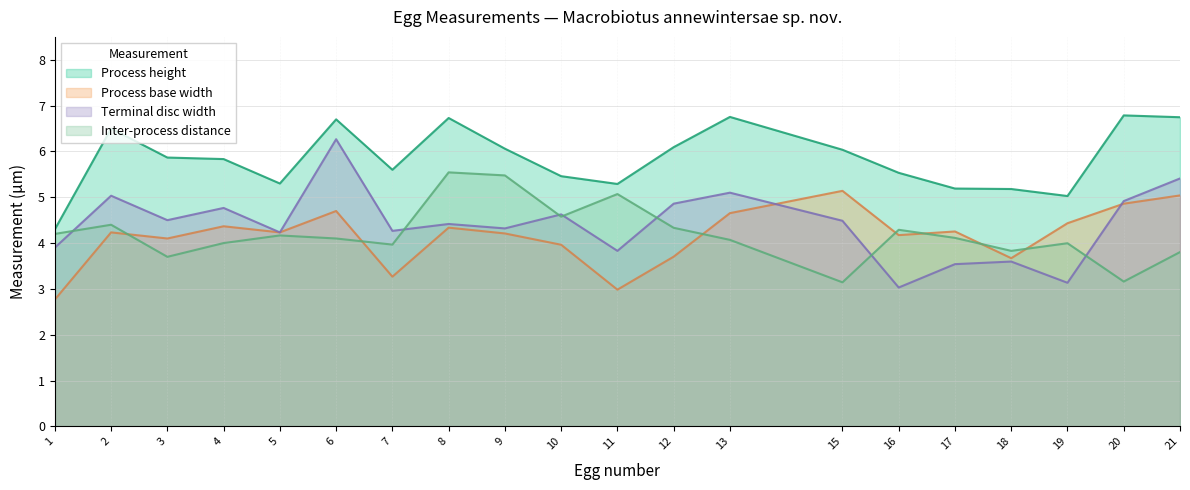

Reading right to left, what are all the values shown in this chart?

Process height: 6.7	6.8	5.0	5.2	5.2	5.5	6.0	6.8	6.1	5.3	5.5	6.1	6.7	5.6	6.7	5.3	5.8	5.9	6.5	4.3
Process base width: 5.0	4.9	4.4	3.7	4.3	4.2	5.1	4.7	3.7	3.0	4.0	4.2	4.3	3.3	4.7	4.2	4.4	4.1	4.2	2.8
Terminal disc width: 5.4	4.9	3.1	3.6	3.5	3.0	4.5	5.1	4.9	3.8	4.6	4.3	4.4	4.3	6.3	4.2	4.8	4.5	5.0	3.9
Inter-process distance: 3.8	3.2	4.0	3.8	4.1	4.3	3.1	4.1	4.3	5.1	4.6	5.5	5.5	4.0	4.1	4.2	4.0	3.7	4.4	4.2